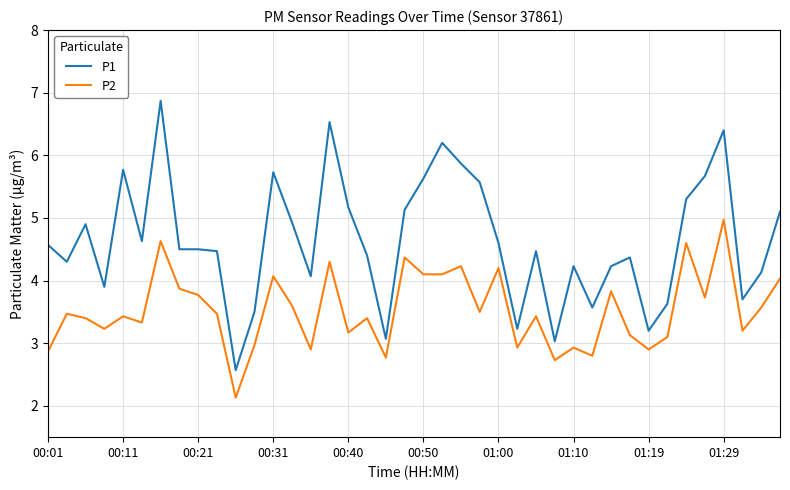

Which series has the largest range (max minus min)?

P1